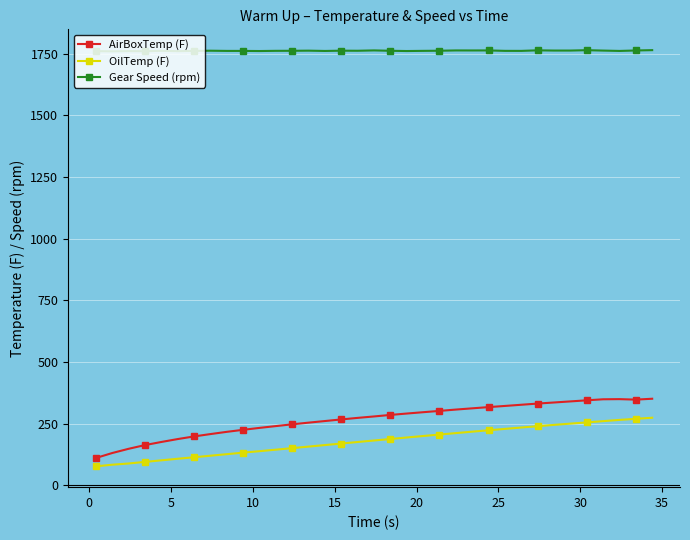

What is the value of the OilTemp (F) point at the 5th from the left?

101.2